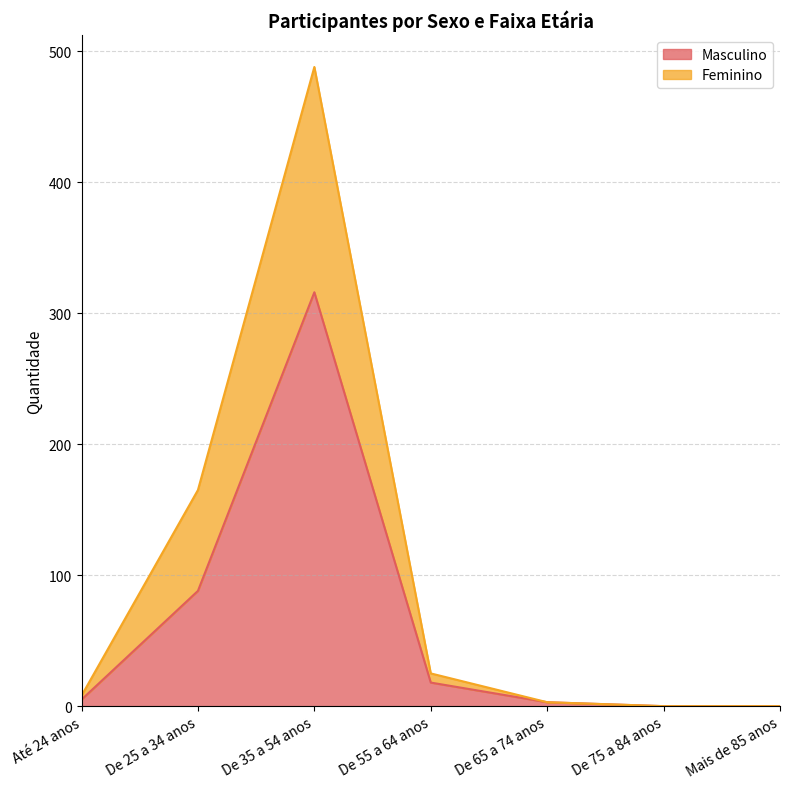

How many values in the Masculino series are below 5?

3